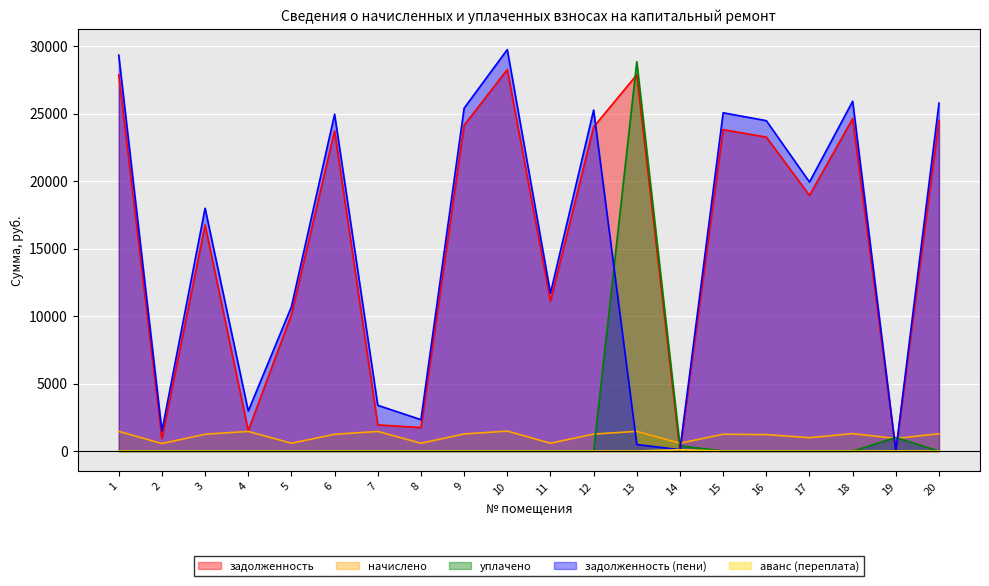

True or false: задолженность (пени) has a value of 3389.5 at 7.

True